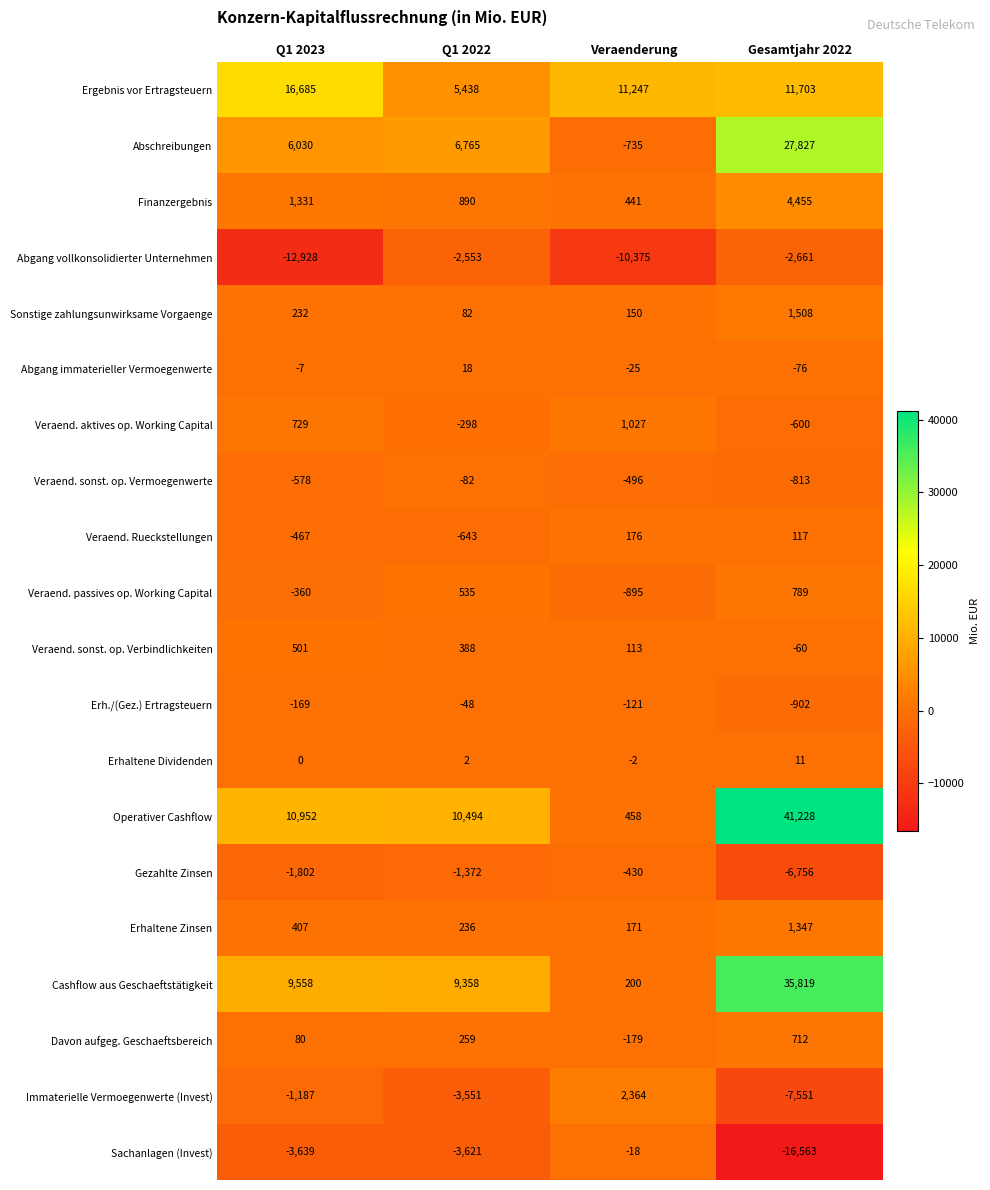

What is the minimum value shown in the chart?

-16563